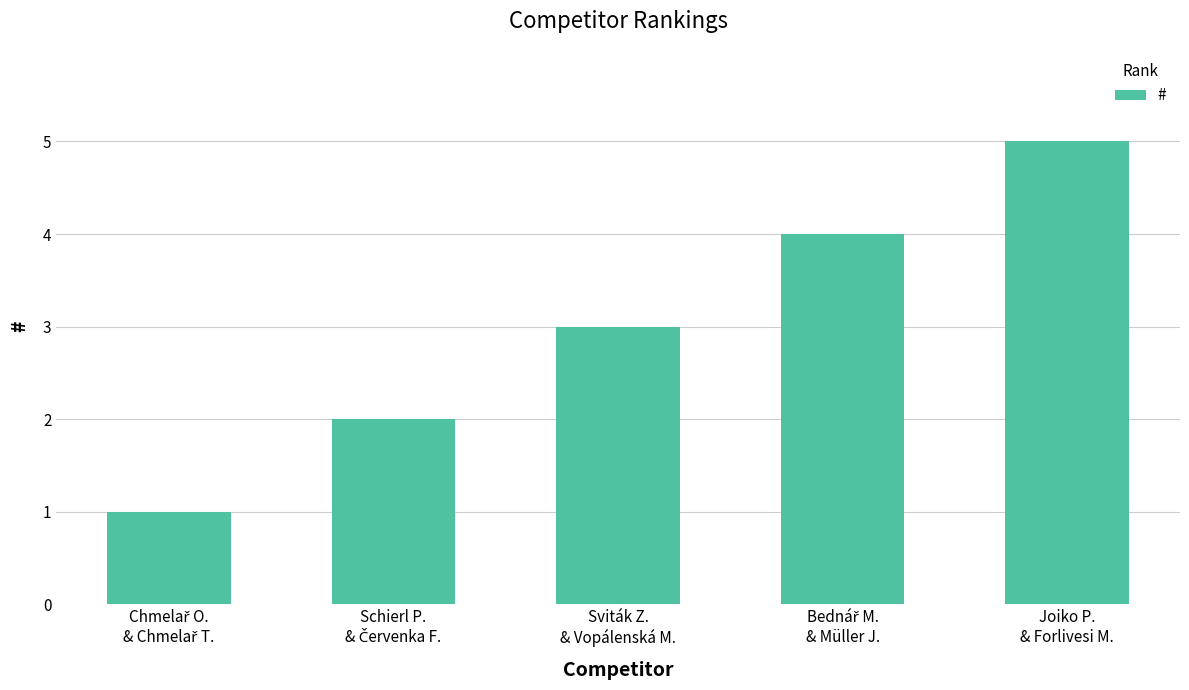

What is the sum of all values?

15